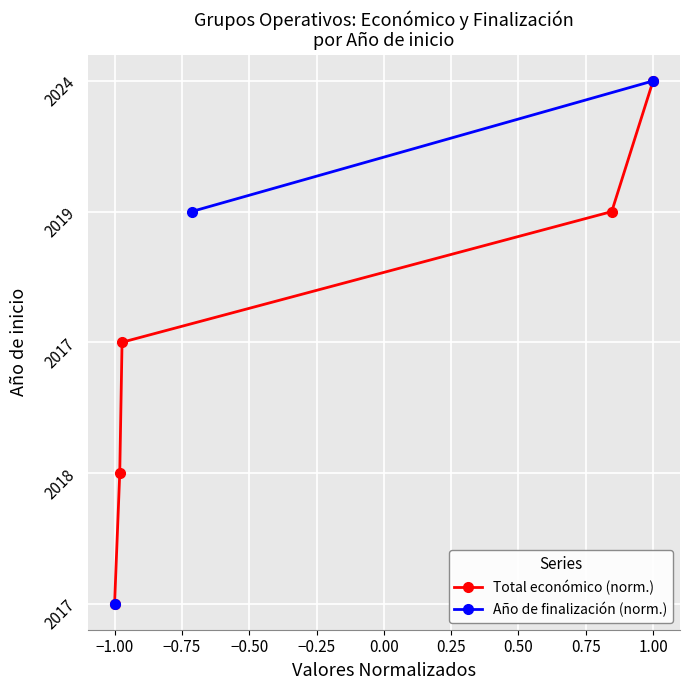

True or false: Total económico (norm.) has more than 0 interior local peaks.

False